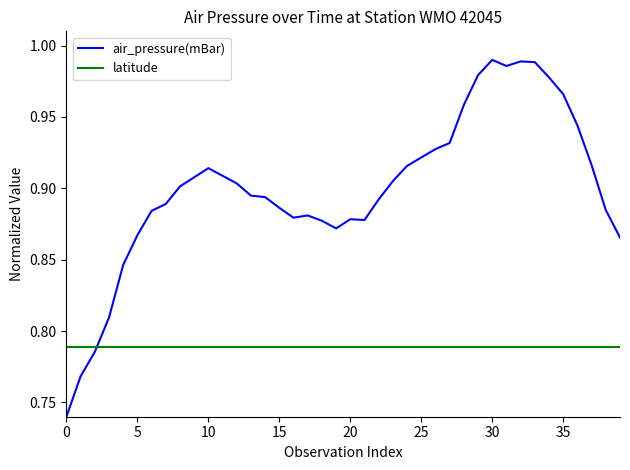

Which series has the largest total across all categories?

air_pressure(mBar)